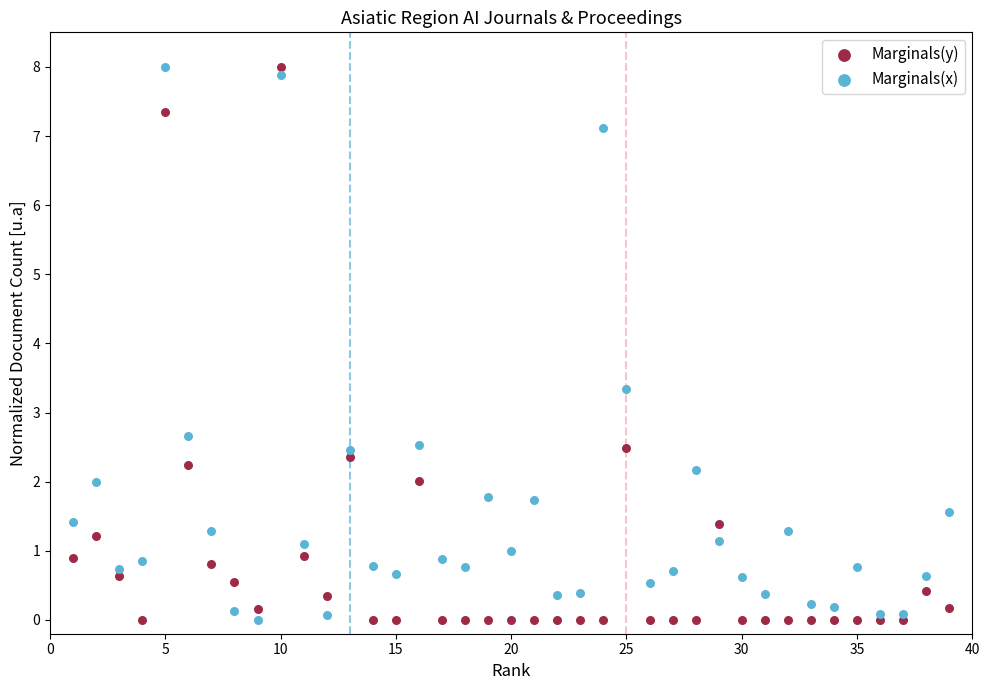

What are all the series names shown in the legend?

Marginals(y), Marginals(x)